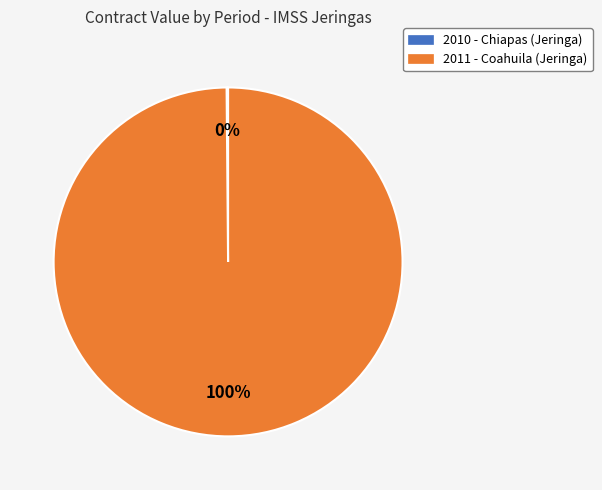

Is there any slice that represents more than half of the pie?

Yes